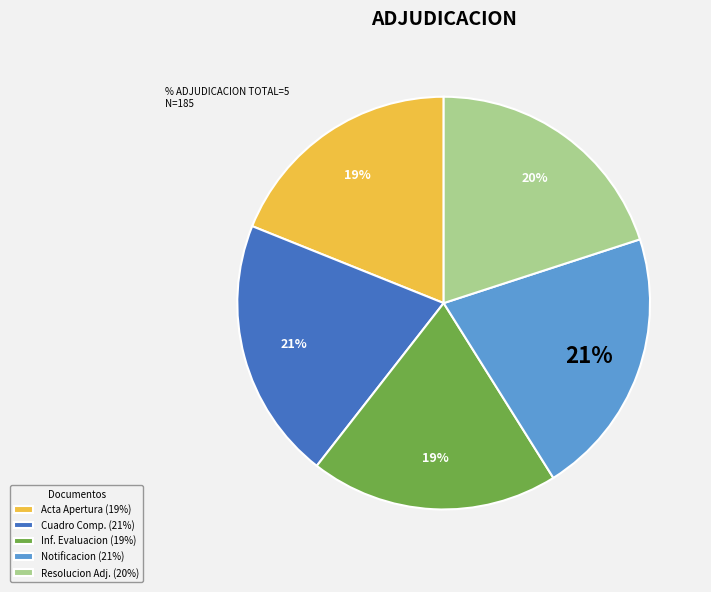

Which has a higher value, Notificacion (21%) or Resolucion Adj. (20%)?

Notificacion (21%)